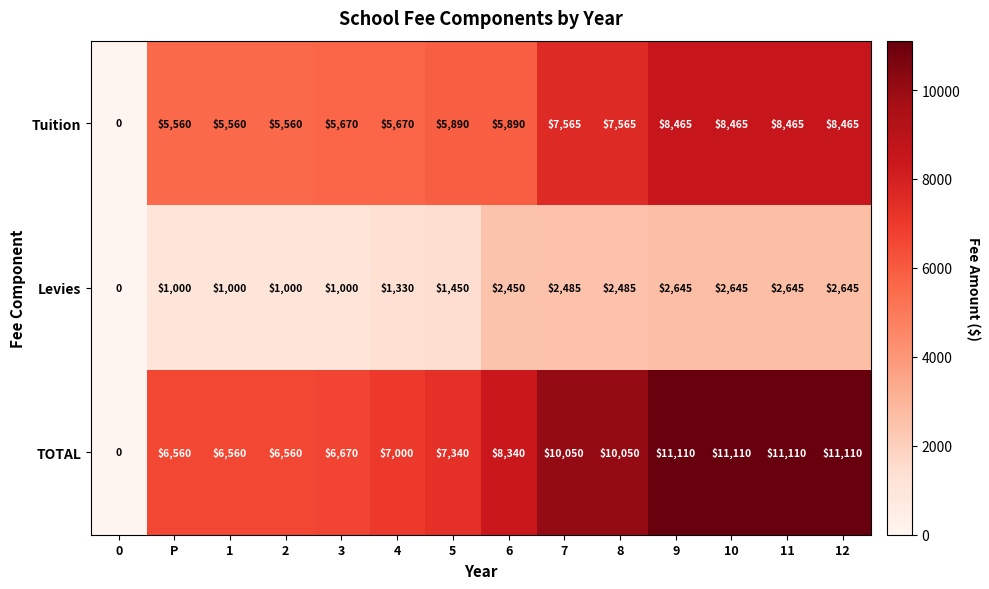

At how many categories does at least one series exceed 8642?

6